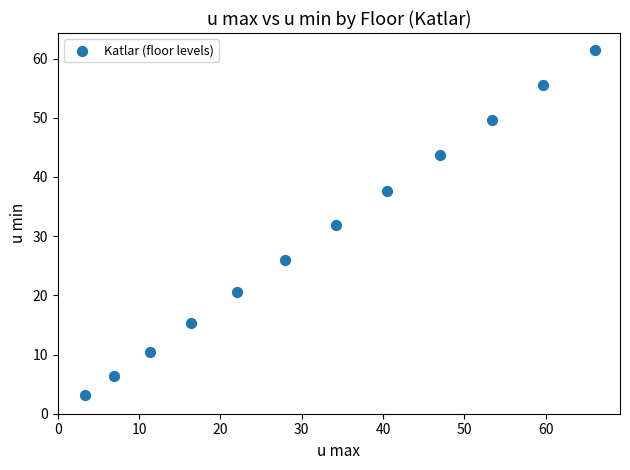

What is the average X value?

32.4